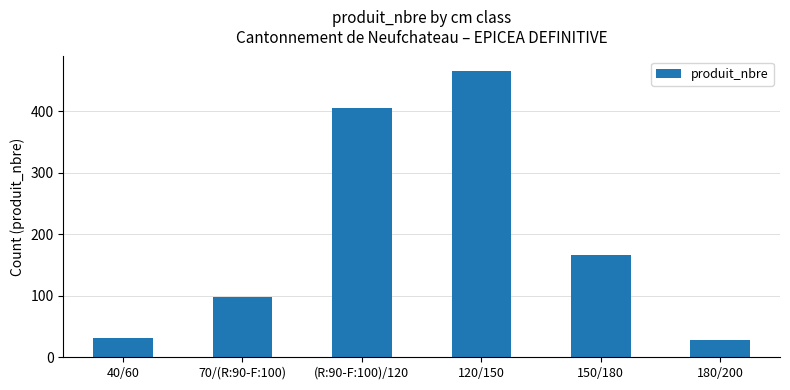

Which category has the highest value across all series?

120/150